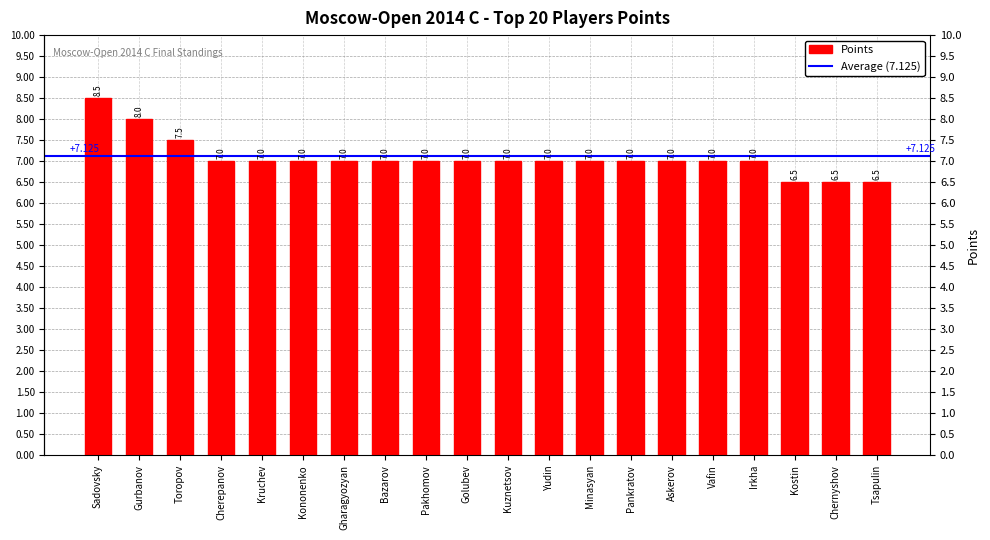

What is the smallest value displayed?

6.5